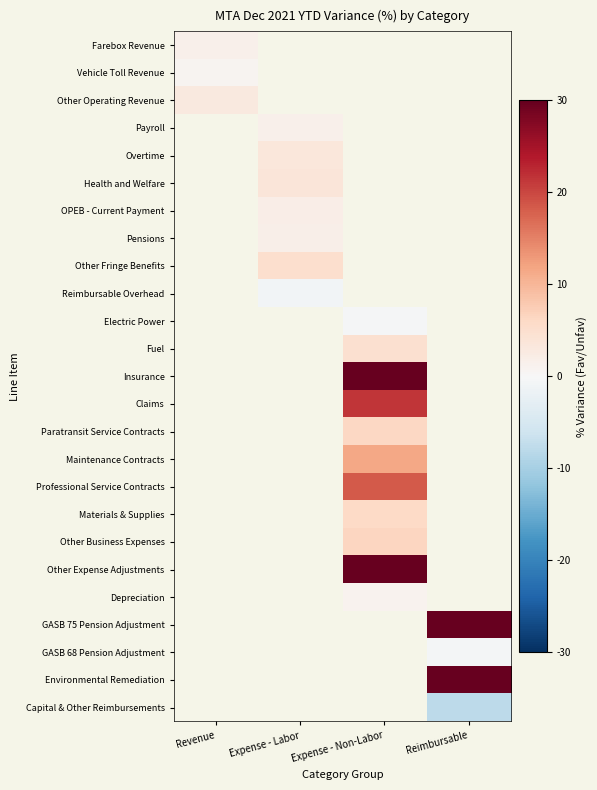

What value does the Vehicle Toll Revenue series have at Revenue?

0.9